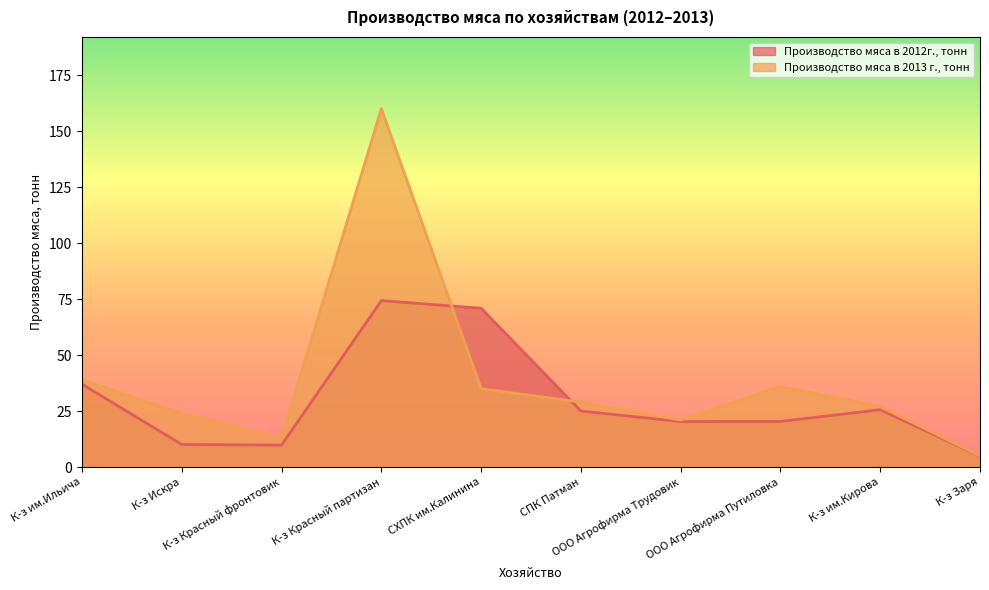

What position from the right is К-з Заря?

1